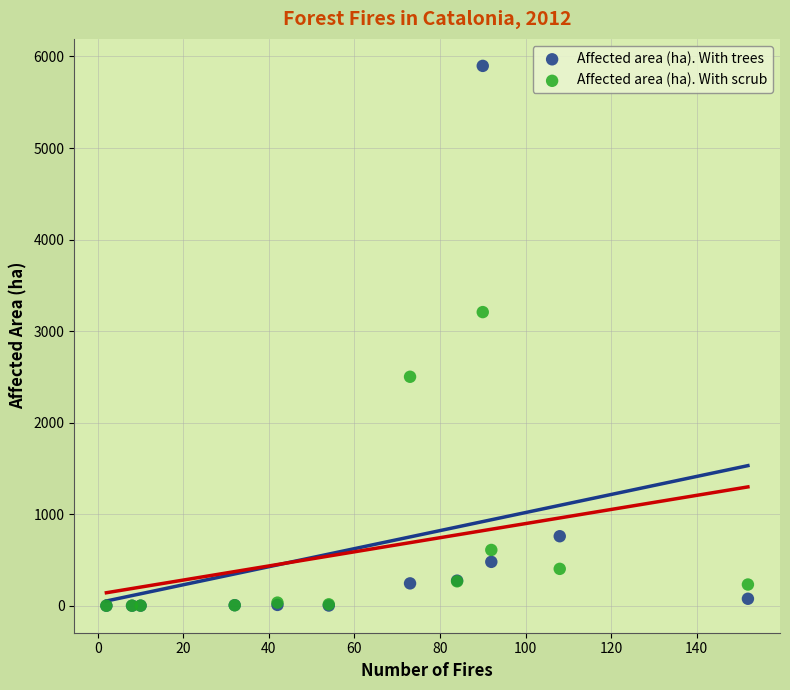

In the Affected area (ha). With trees series, what Y value is closest to 2948?

759.3